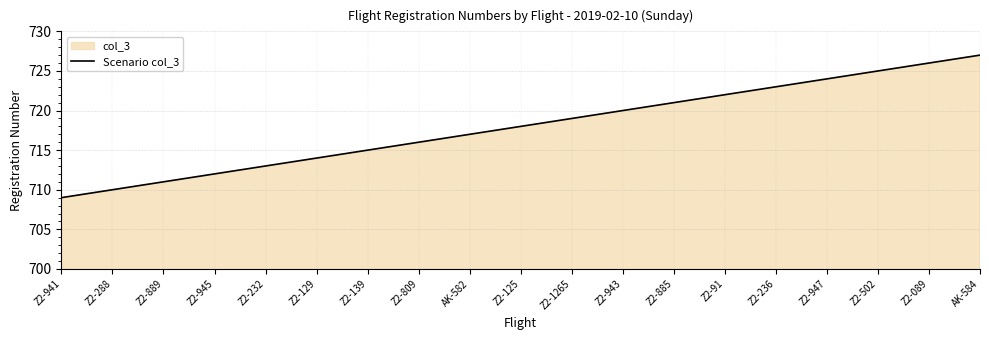

What is the label of the 19th point from the left?

AK-584